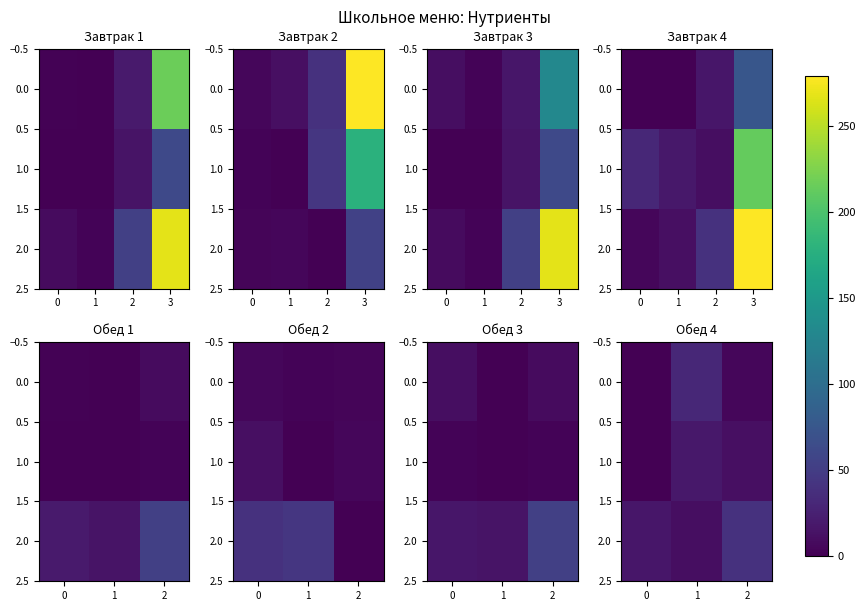

Rank the series by their maximum value, from highest to lowest.

2.0, 0.0, 1.0